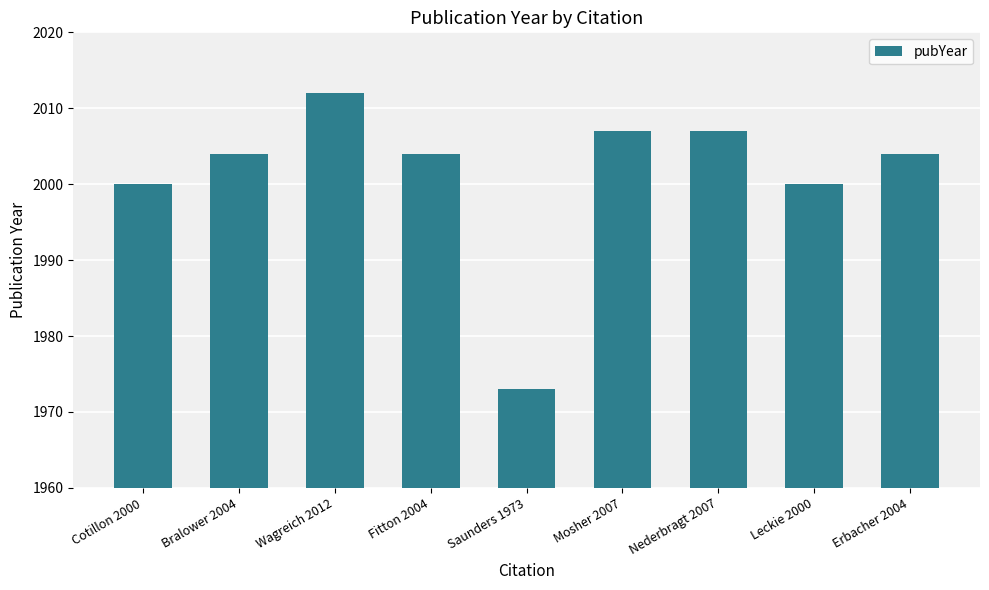

Reading right to left, list all the values displayed in this chart.

2004	2000	2007	2007	1973	2004	2012	2004	2000